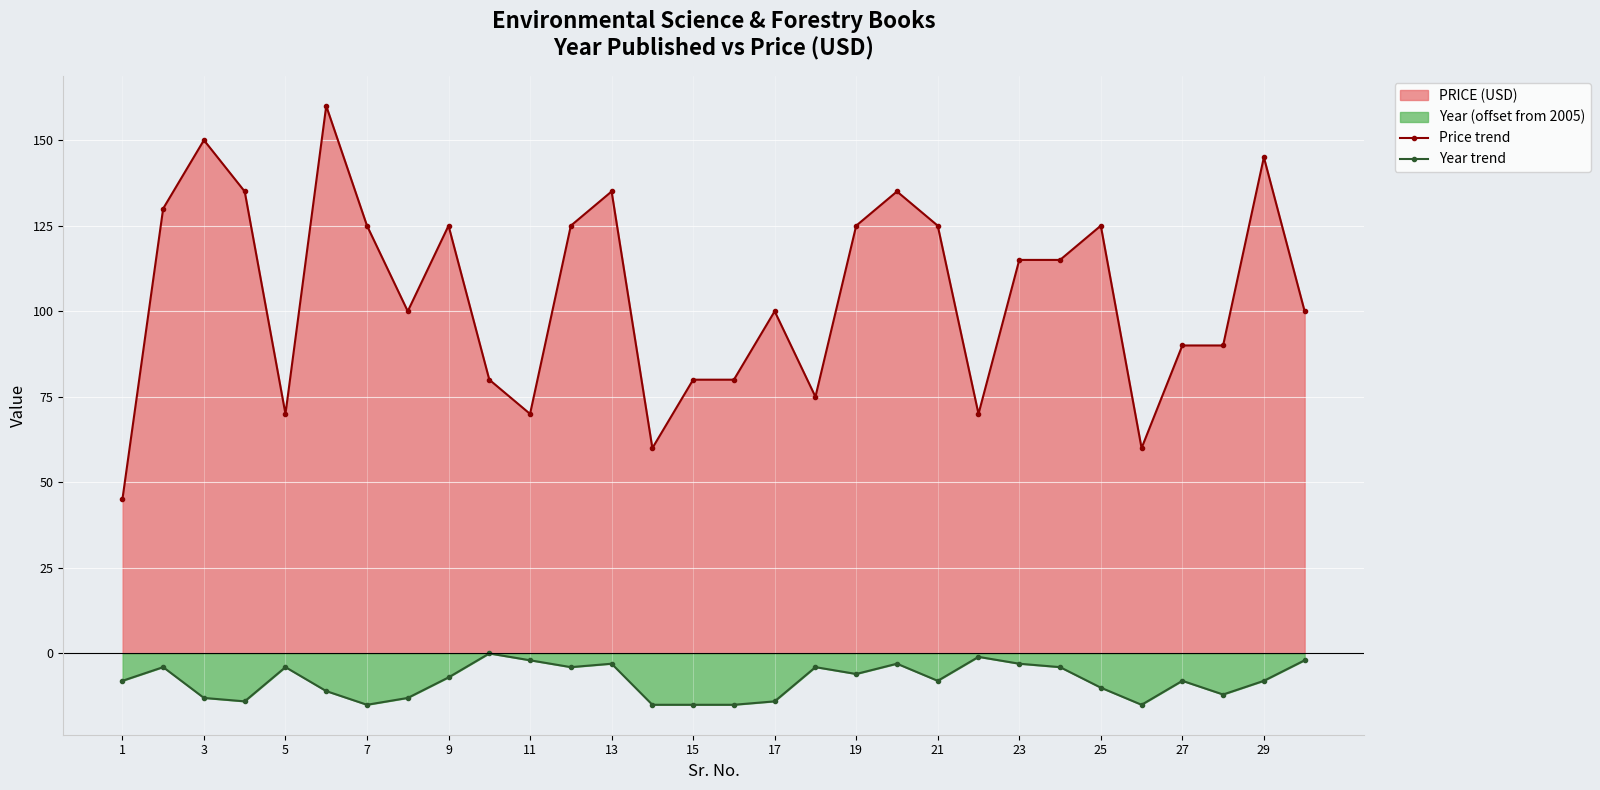

The value of Price trend at 7 is 125. True or false?

True